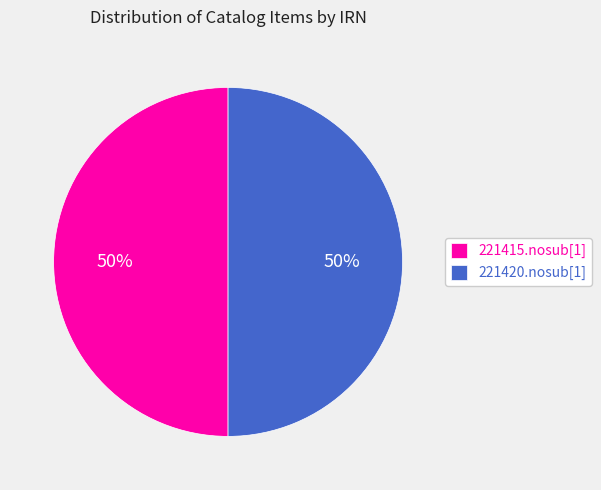

To the nearest percent, what is the average slice percentage?

50%